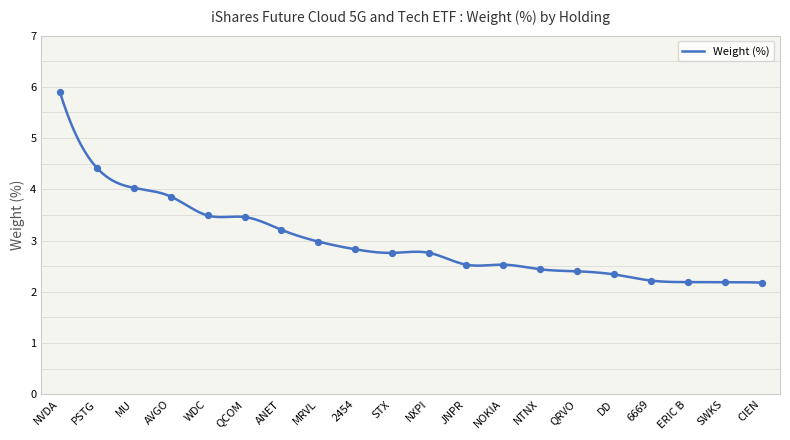

What is the minimum value shown in the chart?

2.2